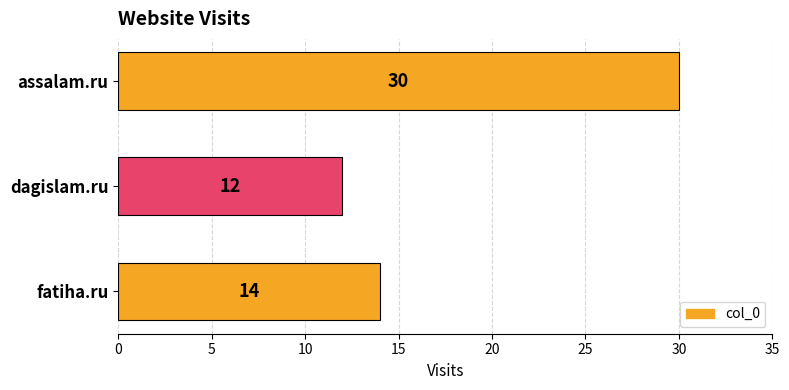

How many distinct data groups are displayed?

1